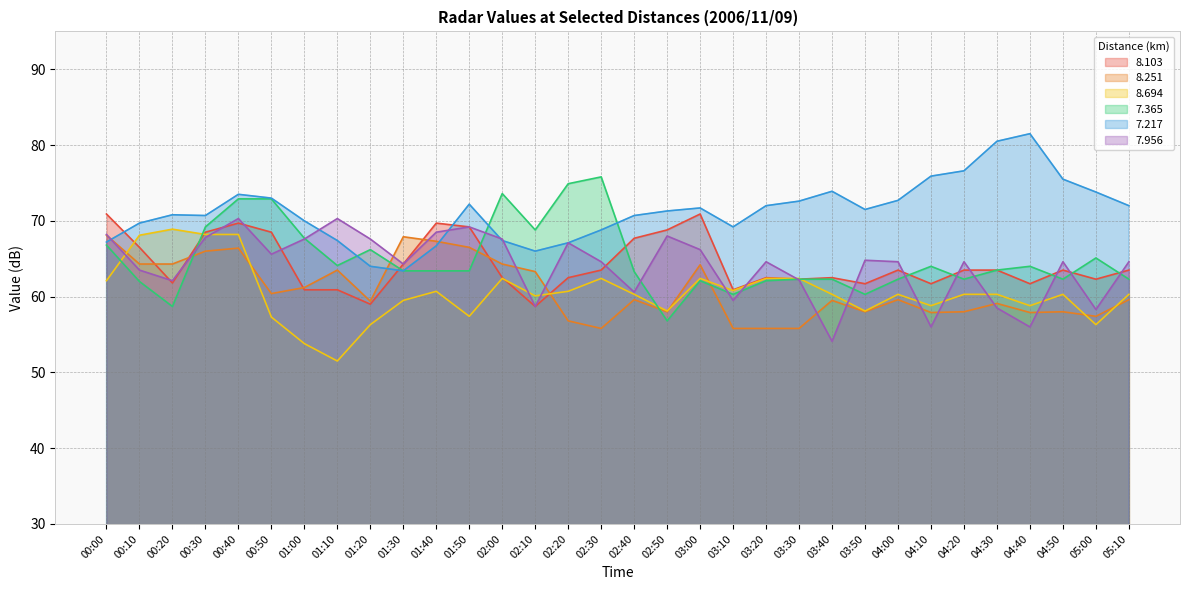

At which label is   8.103 closest to 64?

01:30